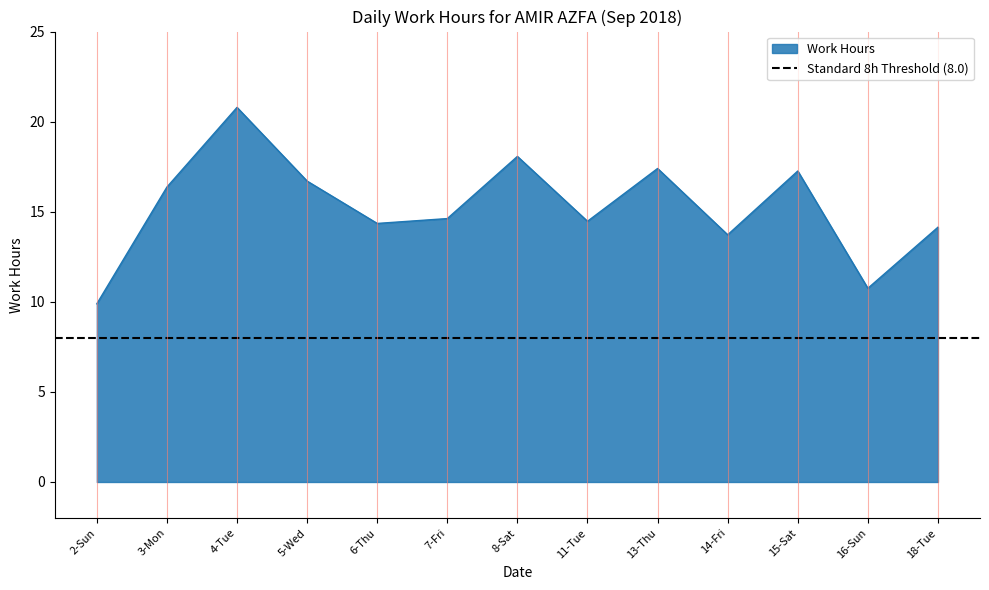

What position from the right is 14-Fri?

4